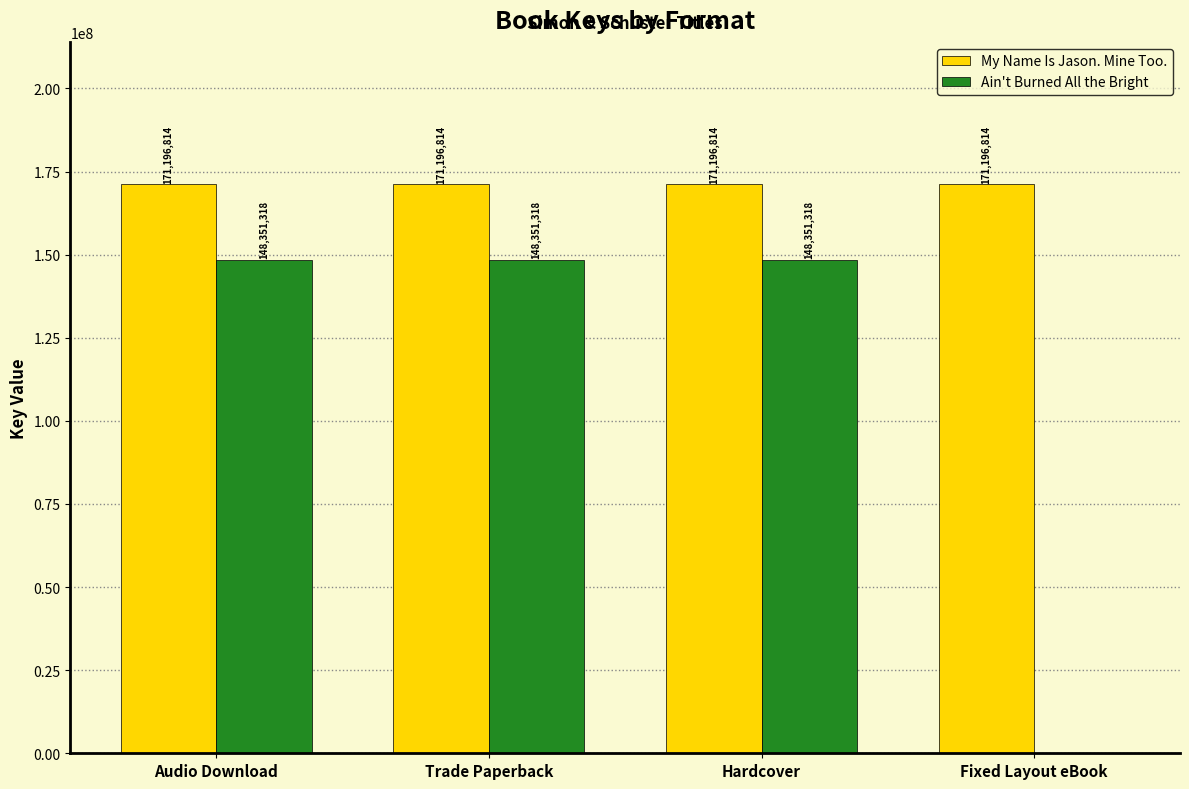

How many positive values does the Ain't Burned All the Bright series have?

3